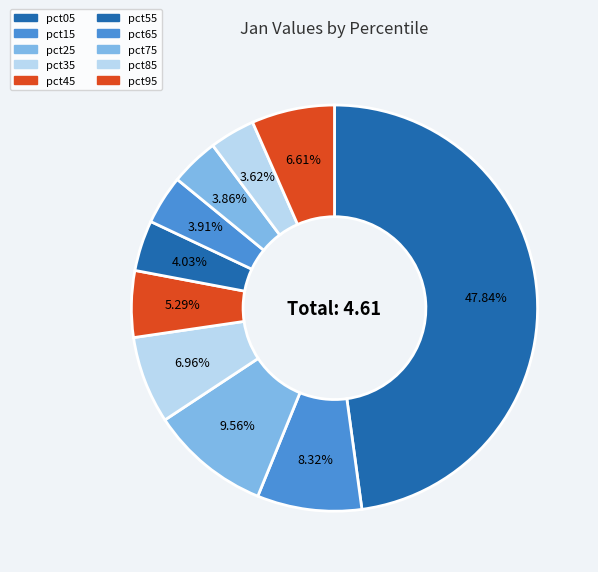

How many segments does this pie chart have?

10